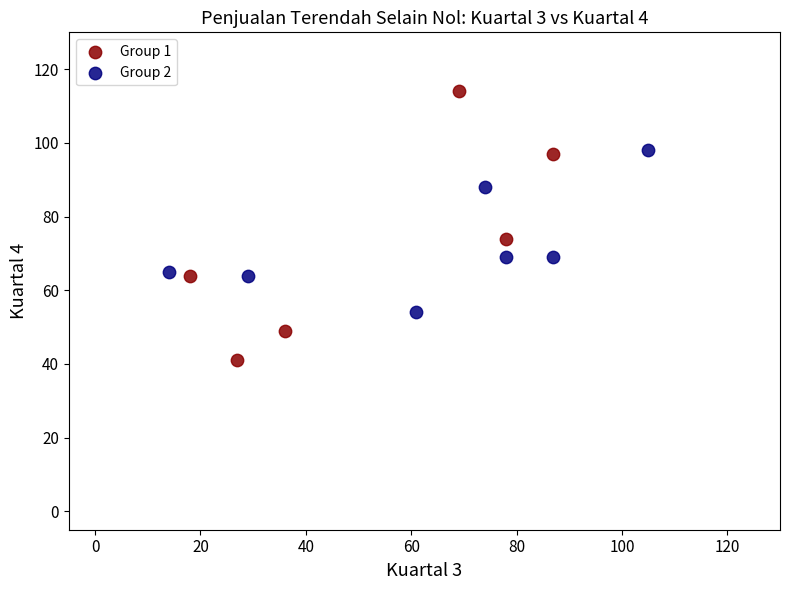

Which series contains the highest Y value?

Group 1